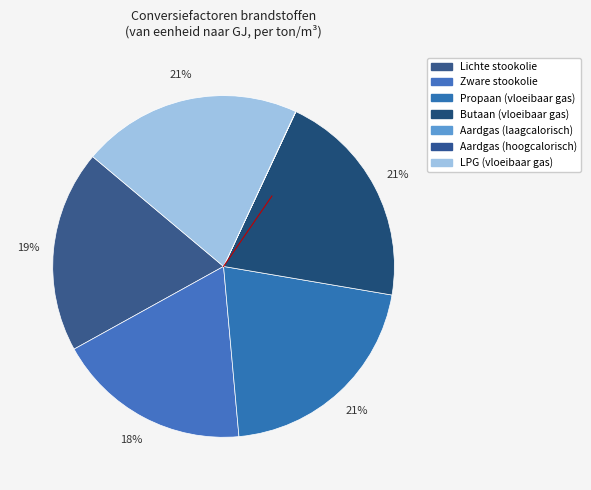

What is the change in value from Aardgas (hoogcalorisch) to LPG (vloeibaar gas)?

+45.9